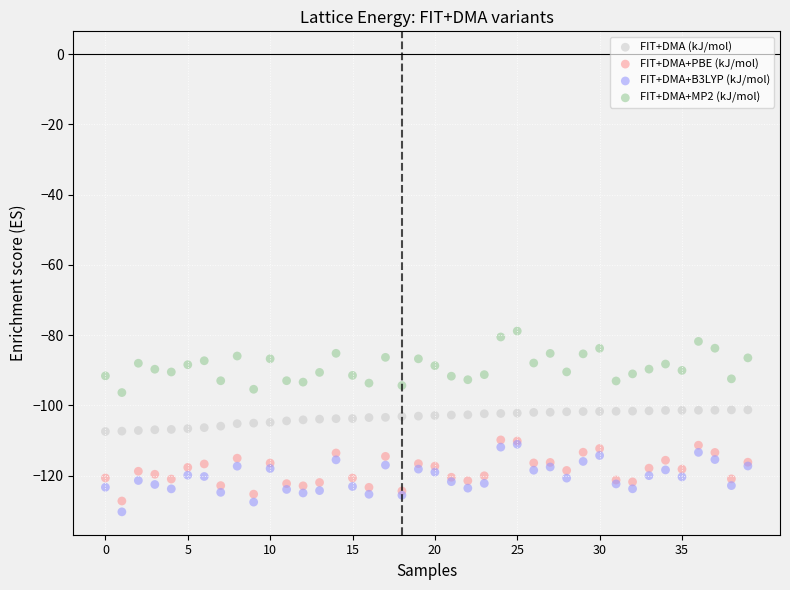

Which series reaches the minimum Y coordinate?

FIT+DMA+B3LYP (kJ/mol)